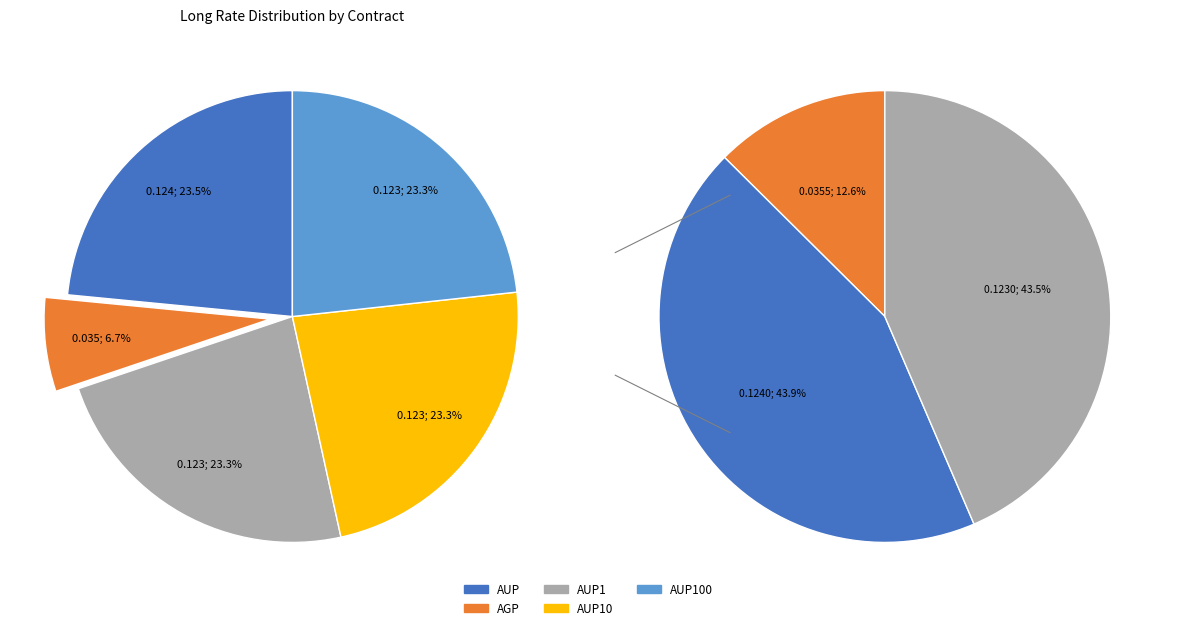

Is the sum of AUP100 and AUP10 greater than half?

No